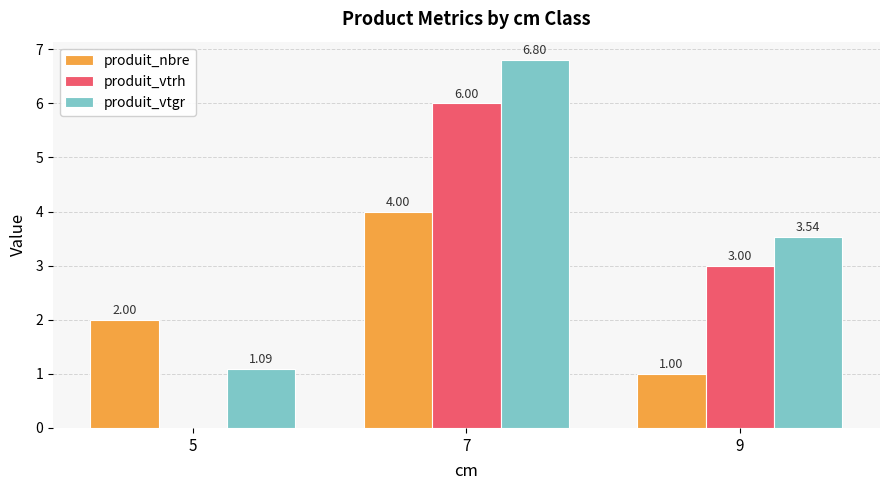

What is the sum of all produit_vtrh values?

9.0